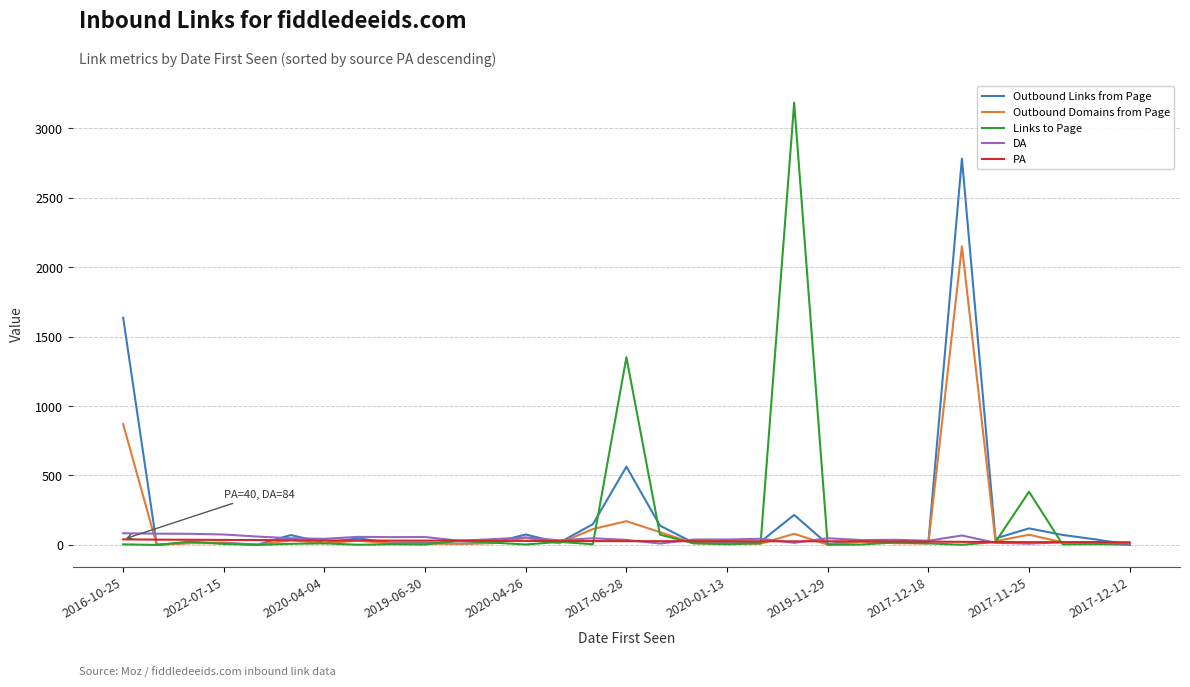

Which series has the widest spread of values?

Links to Page